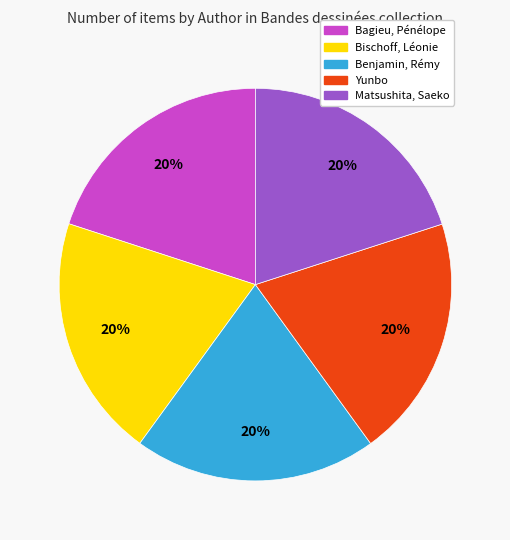

What is the ratio of the value at Bagieu, Pénélope to the value at Yunbo?

1.0